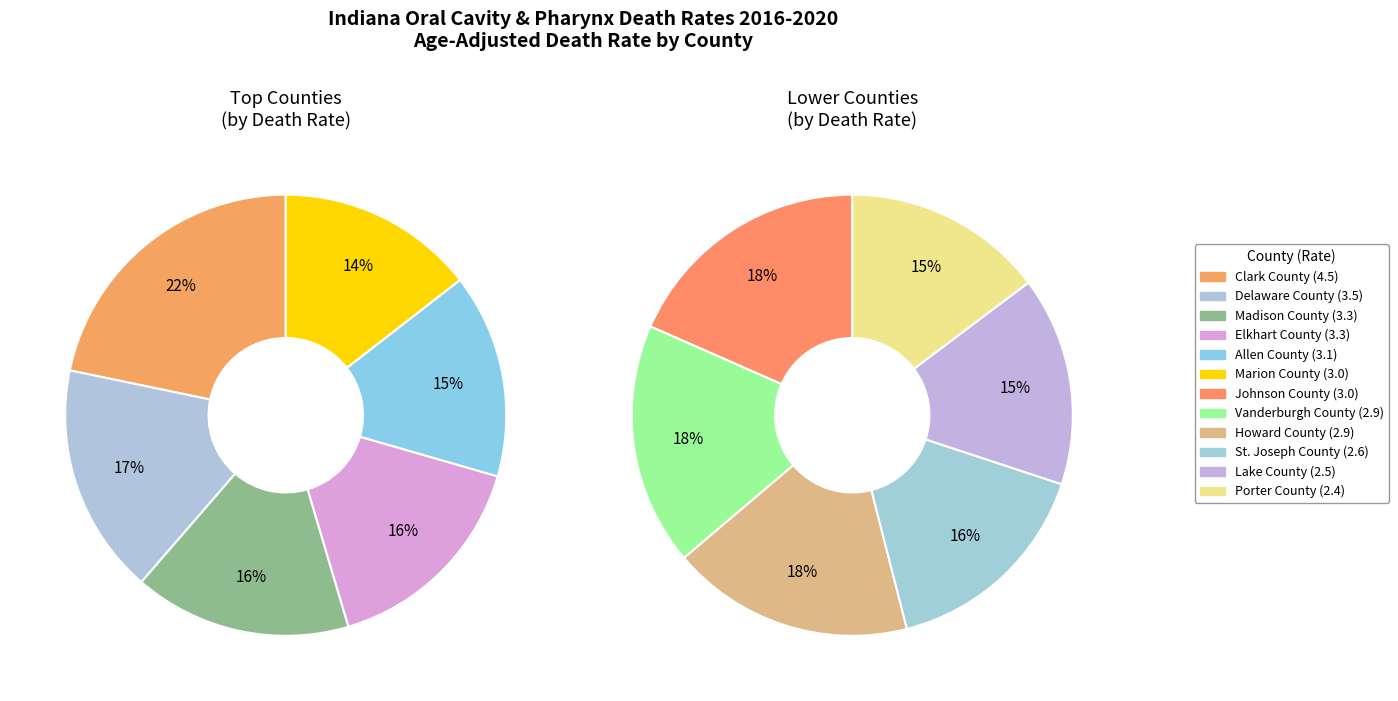

True or false: St. Joseph County accounts for 7% of the total.

True